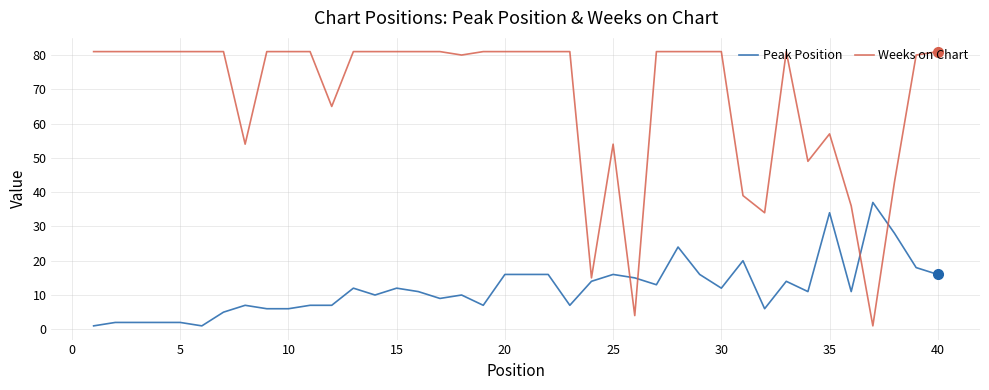

Rank the series by their average value, from lowest to highest.

Peak Position, Weeks on Chart